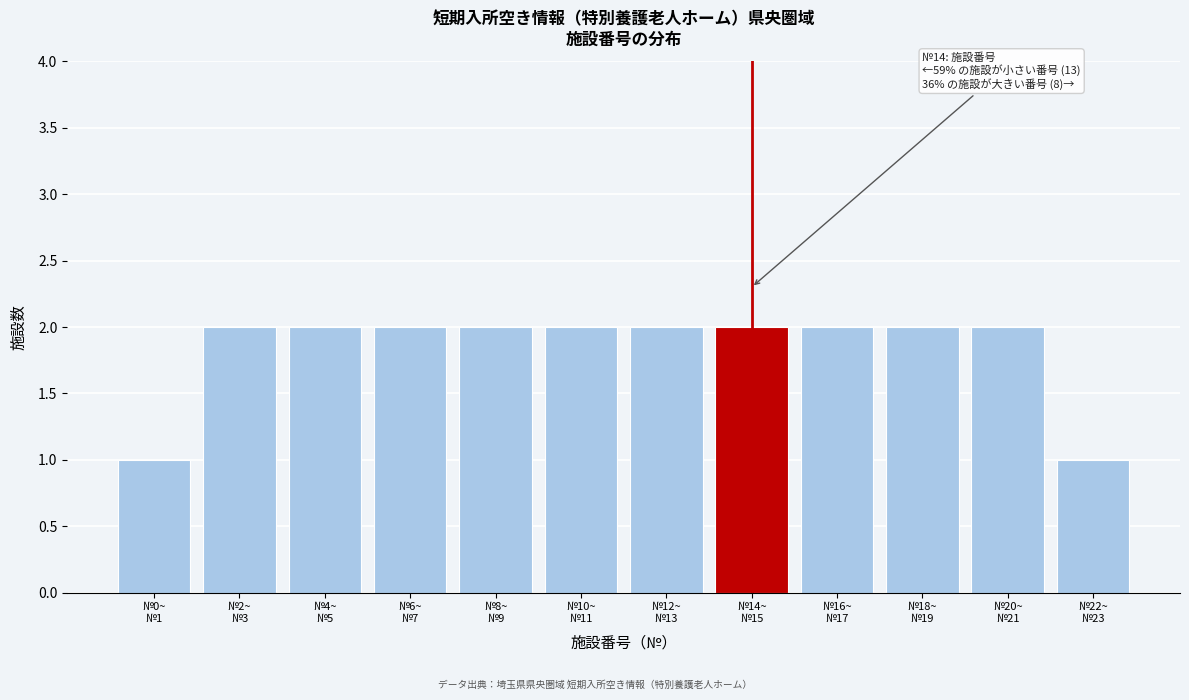

Reading left to right, transcribe all the data shown in this chart.

1	2	2	2	2	2	2	2	2	2	2	1